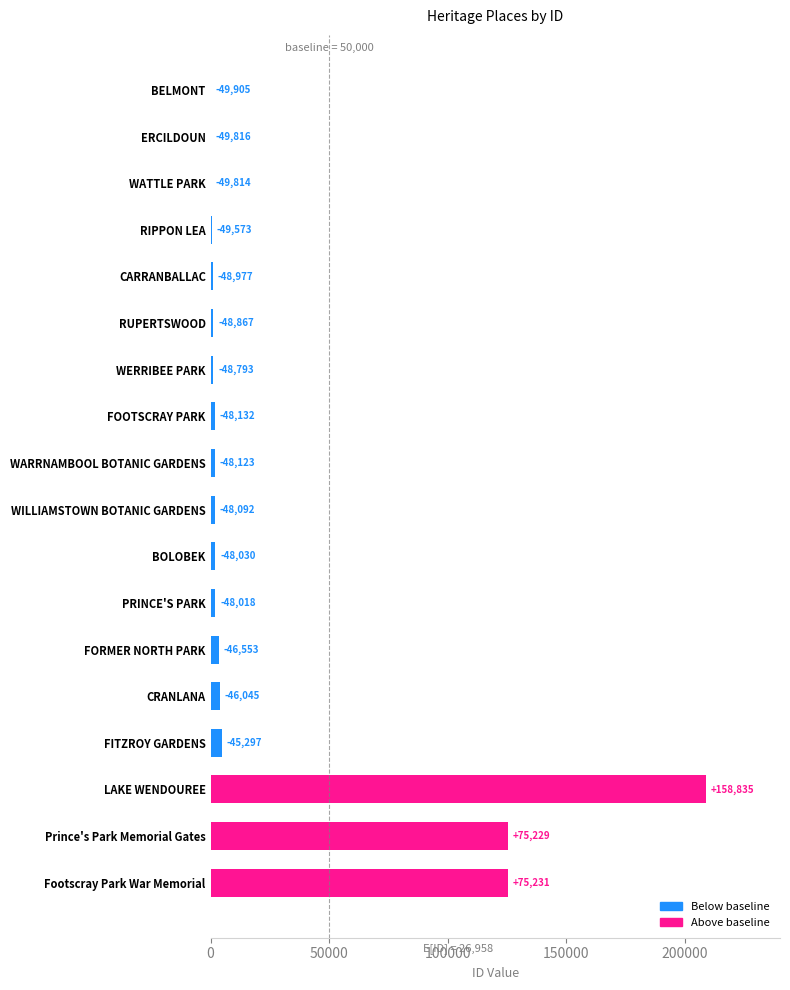

Are the bars horizontal?

Yes